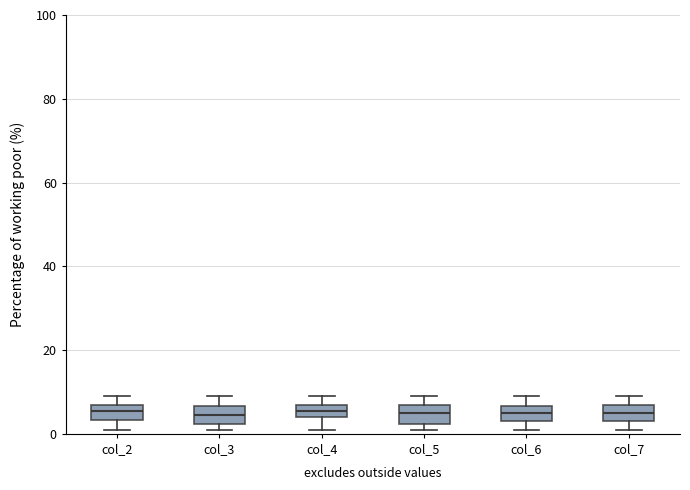

Where does the median line of the box for col_5 sit on the y-axis? The values are not printed on the chart, so give them approximately, as read against the axis.

6